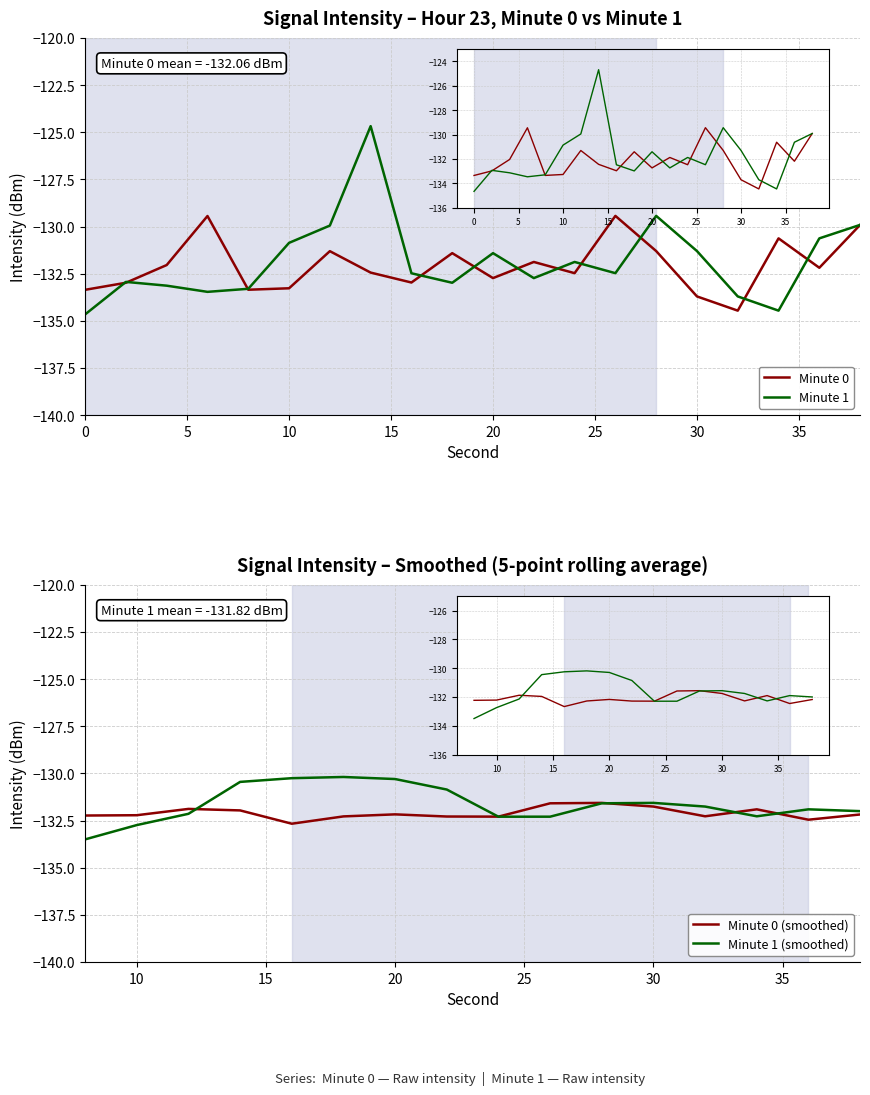

At which category is the sum across all series the highest?

14